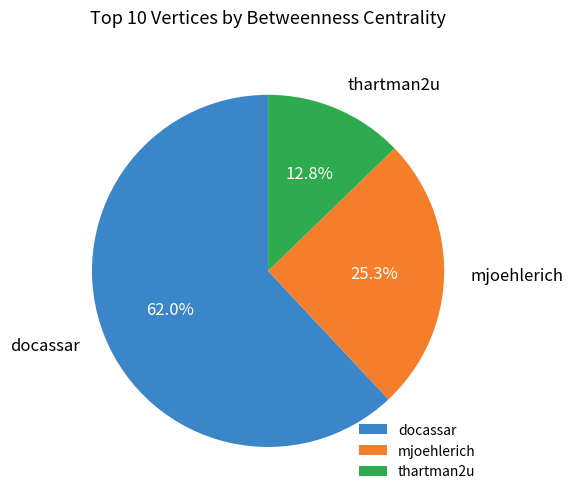

To the nearest percent, what percentage of the pie is docassar?

62%